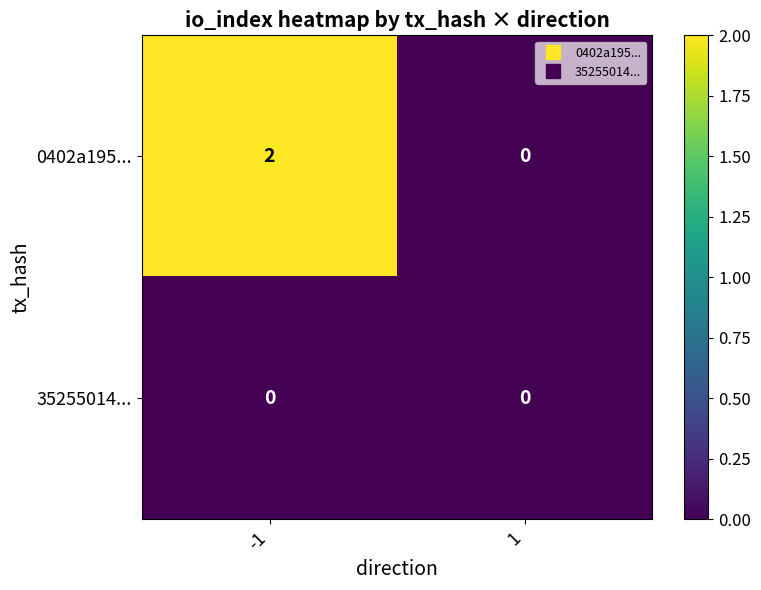

Reading left to right, what are all the values shown in this chart?

0402a195...: 2	0
35255014...: 0	0